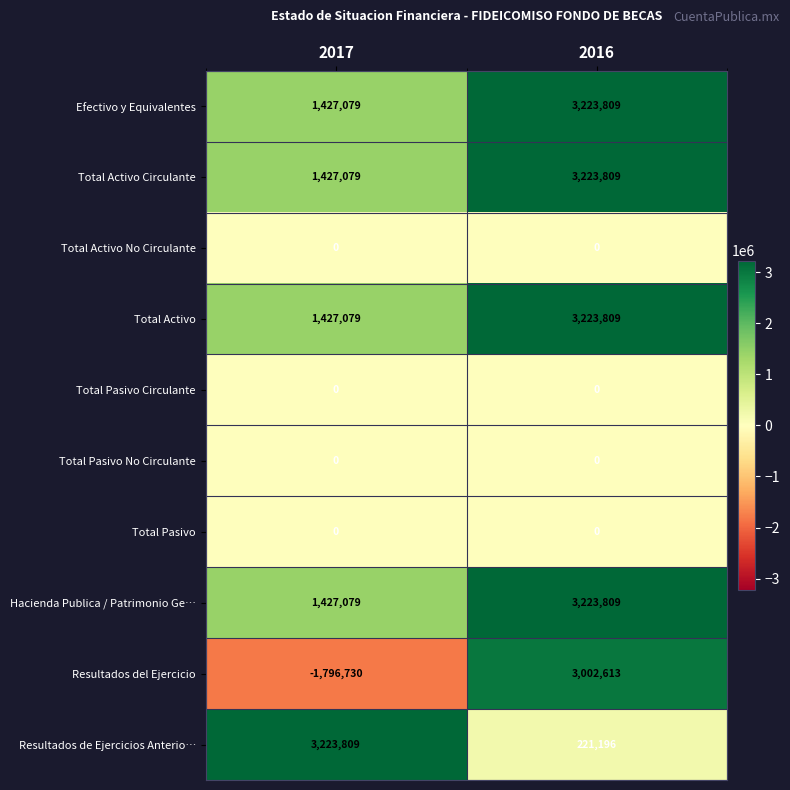

The value of Total Pasivo at 2016 is 0. True or false?

True